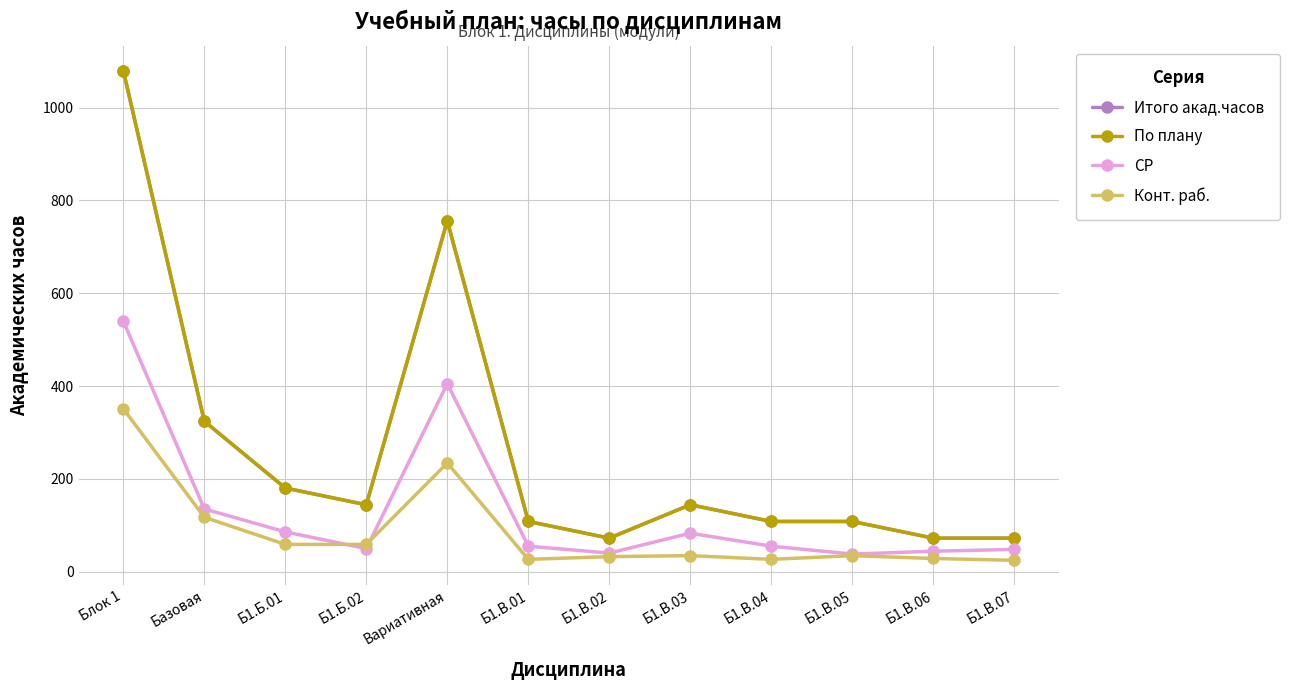

The value of Итого акад.часов at Б1.В.06 is 33.2. True or false?

False